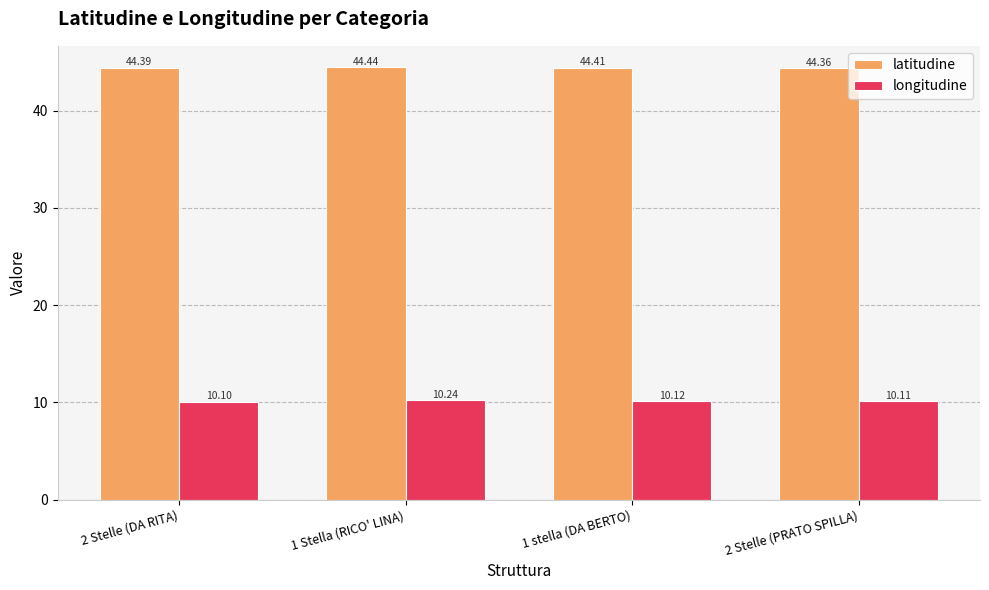

Count the number of categories in the chart.

4